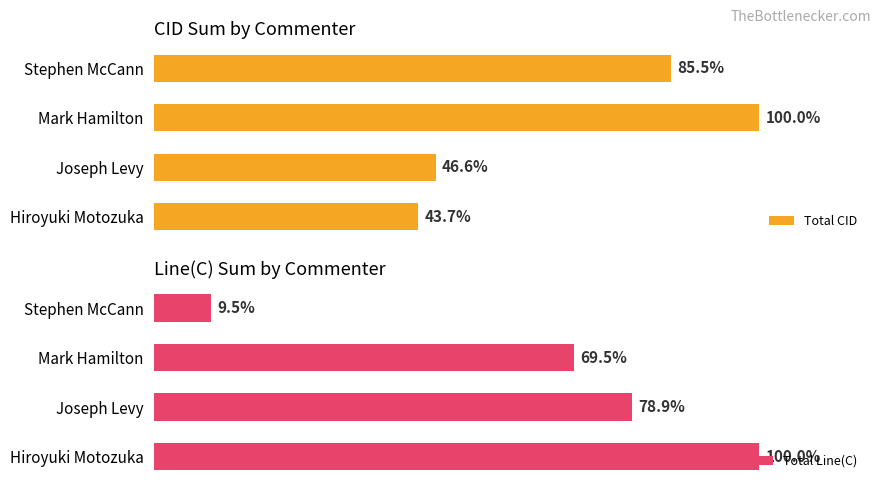

The value of Total CID at Stephen McCann is 2813. True or false?

False